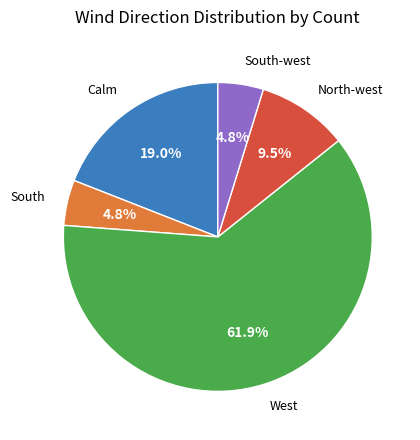

Does any single category account for the majority?

Yes